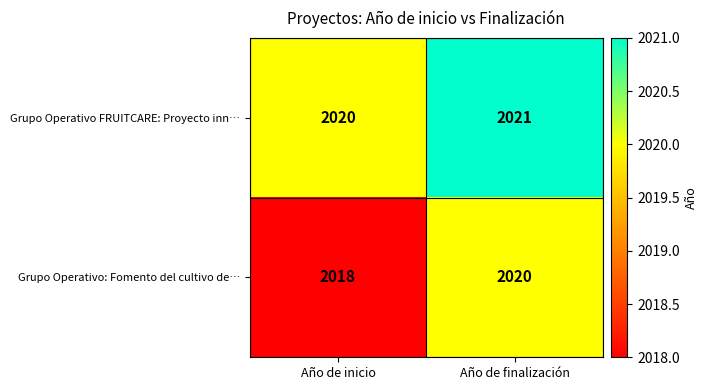

List the labels in order of Grupo Operativo FRUITCARE: Proyecto inn… value, smallest first.

Año de inicio, Año de finalización